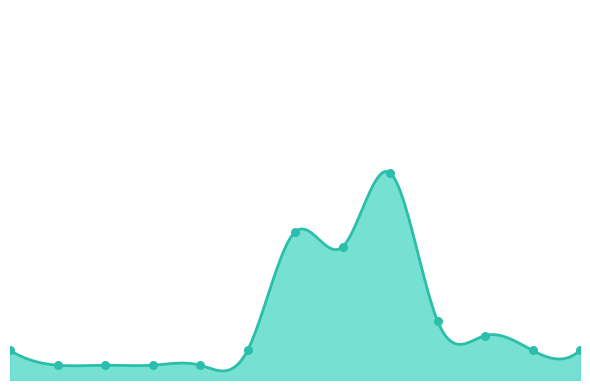

Which has a higher value, 2016 or 2015?

2015